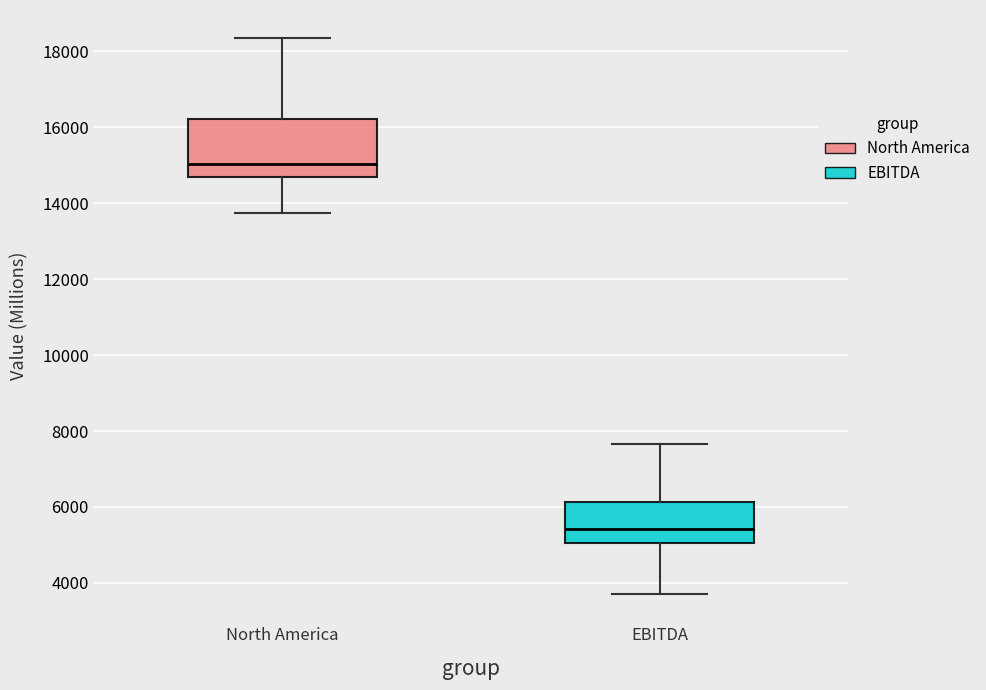

Which box's median line is the lowest?

EBITDA